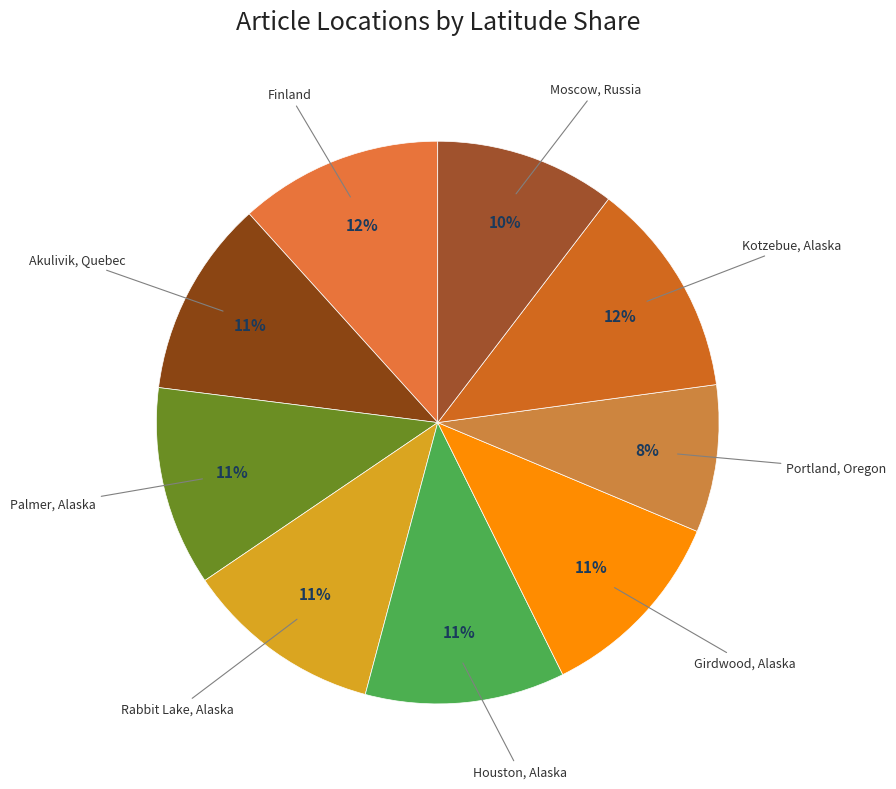

Which category has the smallest portion of the pie?

Portland, Oregon